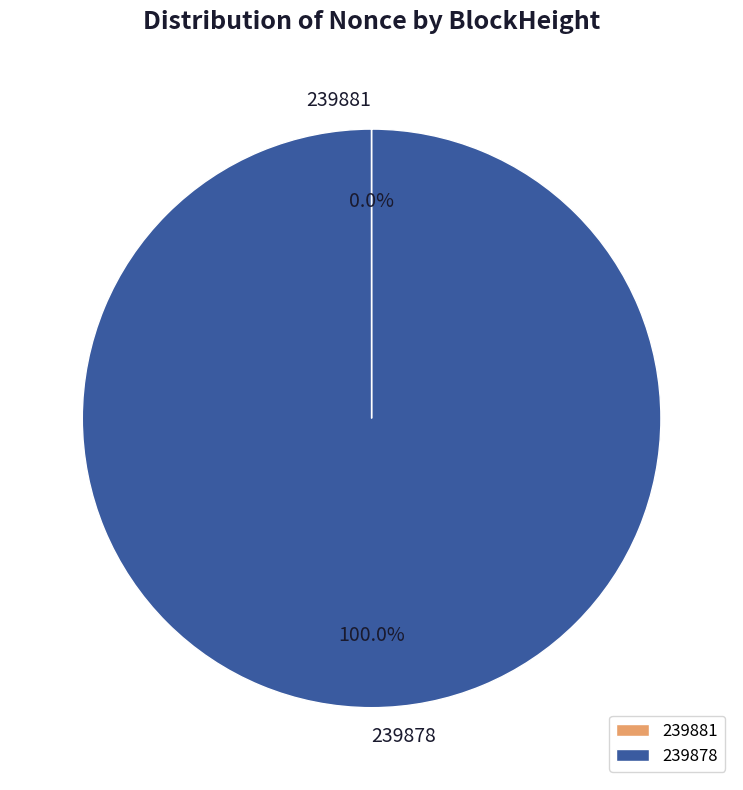

Which slice is the largest?

239878